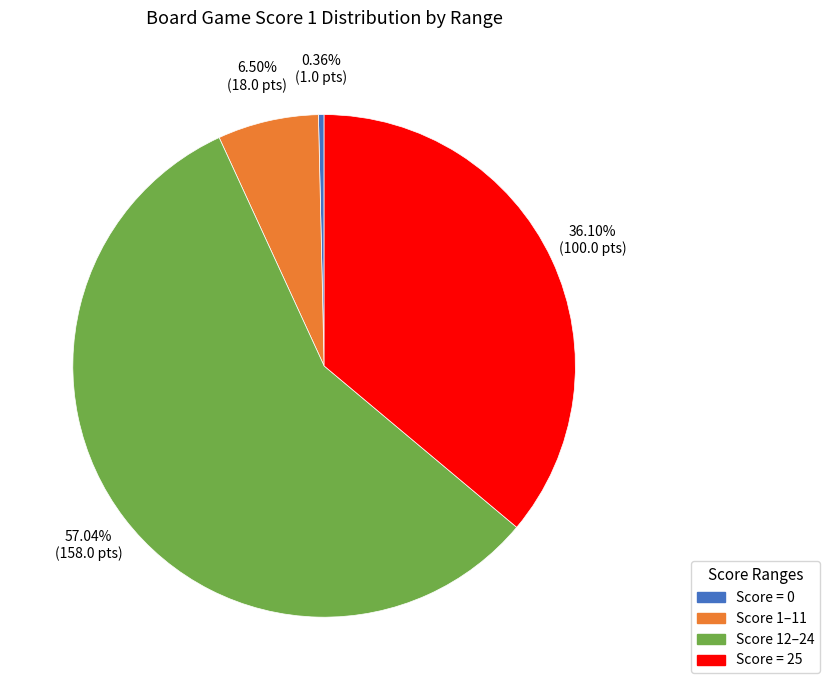

Does any single category account for the majority?

Yes